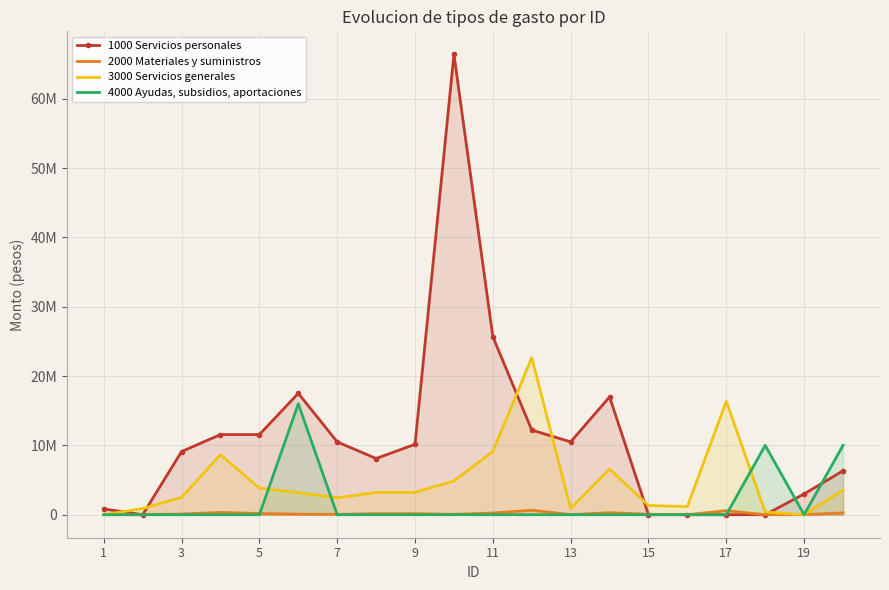

True or false: 3000 Servicios generales has a value of 1801330.6 at 15.

False